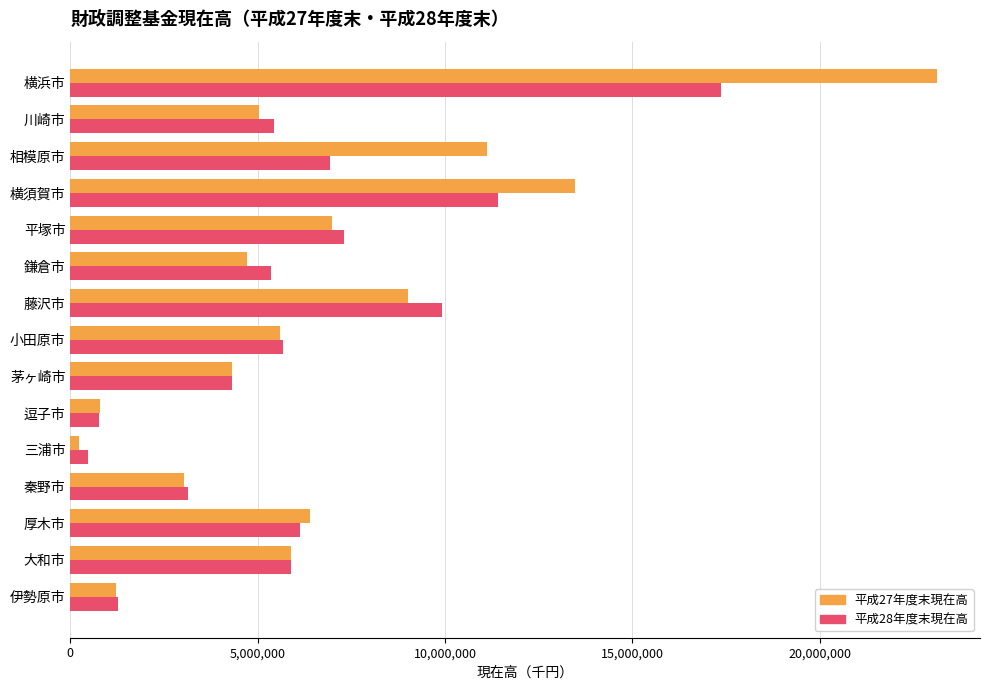

Is it true that 平成28年度末現在高 equals 2120124 at 鎌倉市?

False